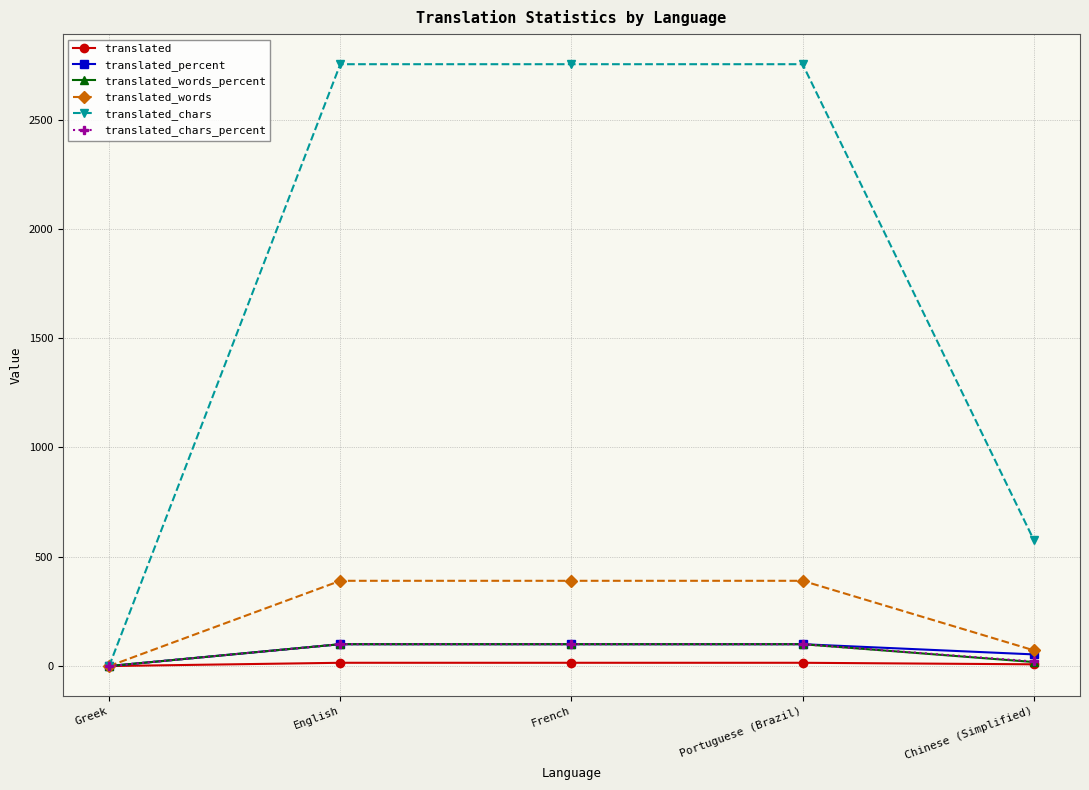

What is the greatest value displayed?

2753.0